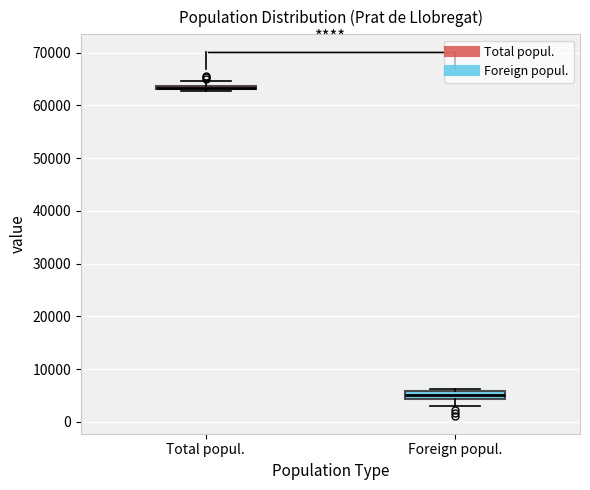

Where is the lower edge of the box for Total popul. on the y-axis? The values are not printed on the chart, so give them approximately, as read against the axis.

63000